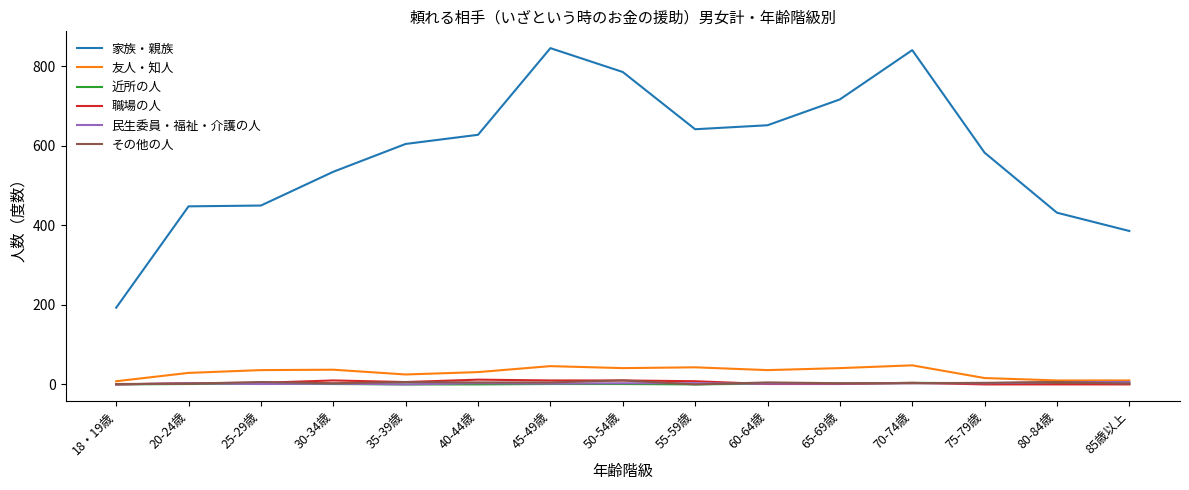

Is it true that 職場の人 equals 0 at 80-84歳?

True